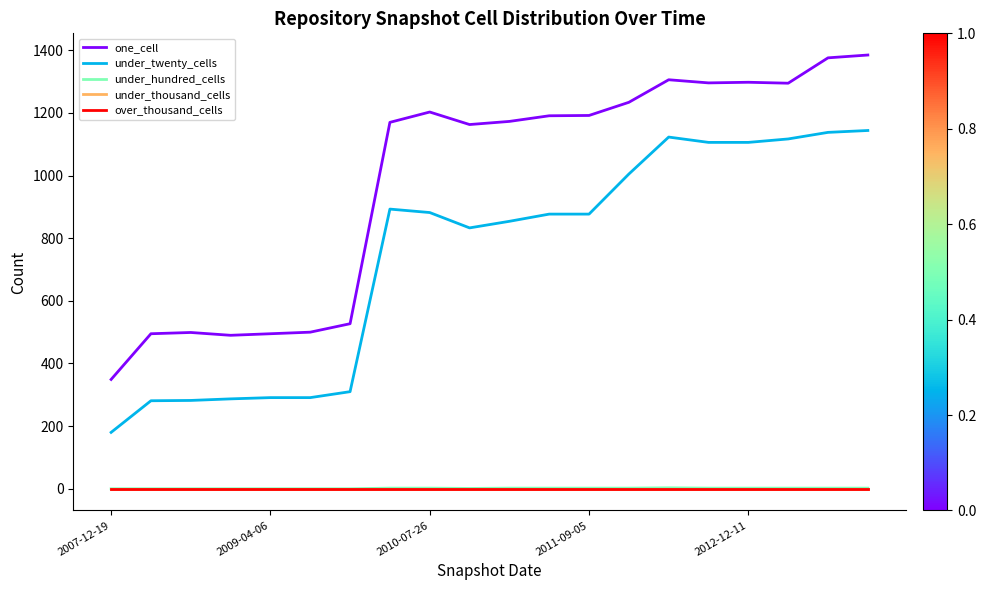

How many lines are shown in the chart?

5